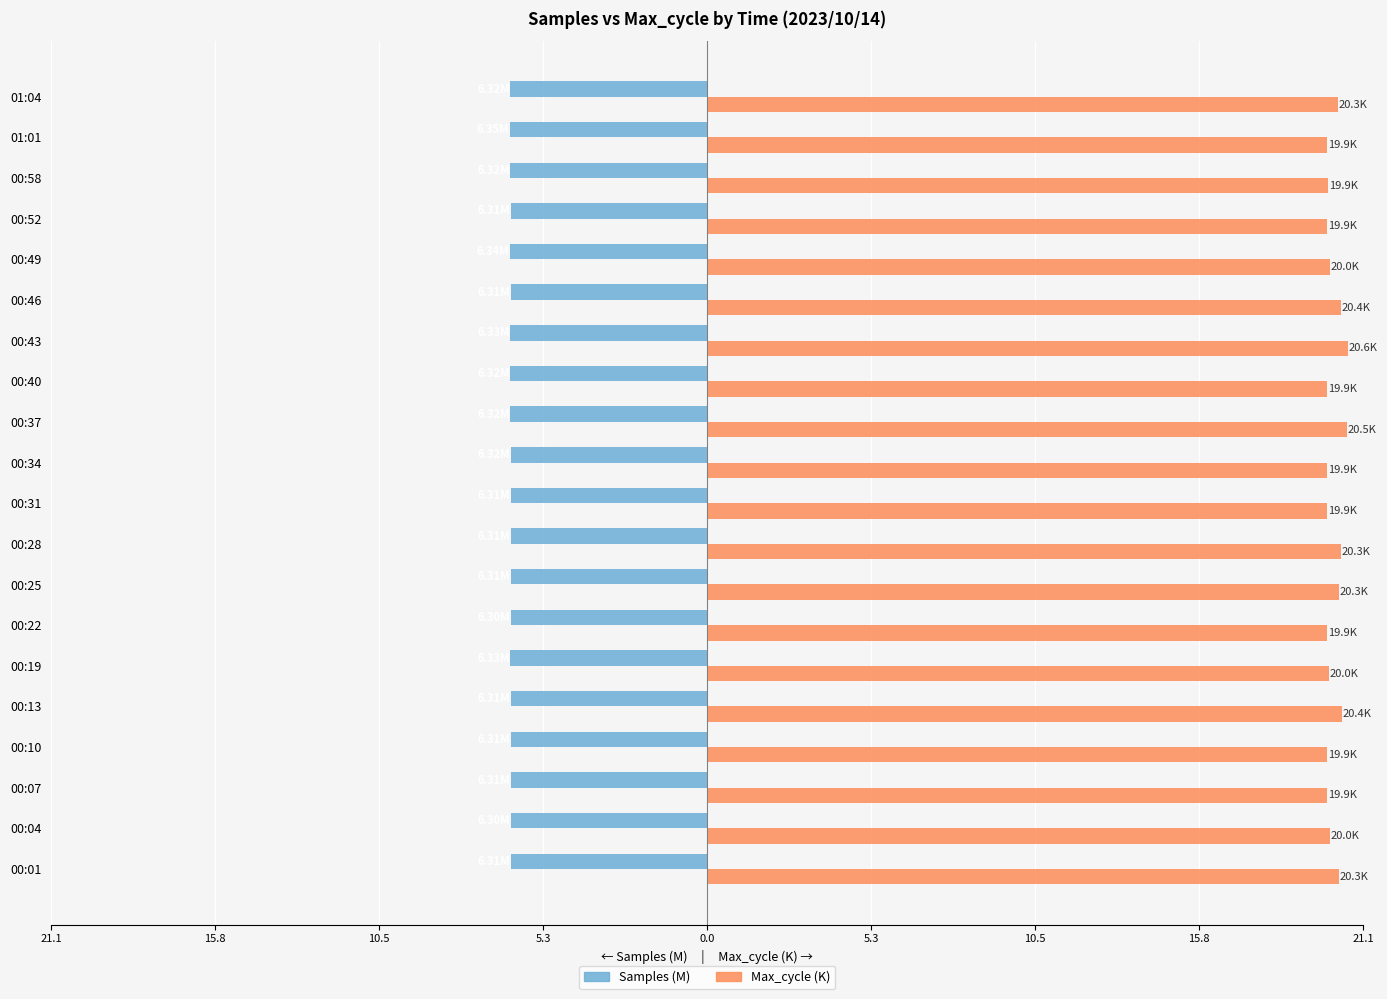

What are all the series names shown in the legend?

Samples (M), Max_cycle (K)